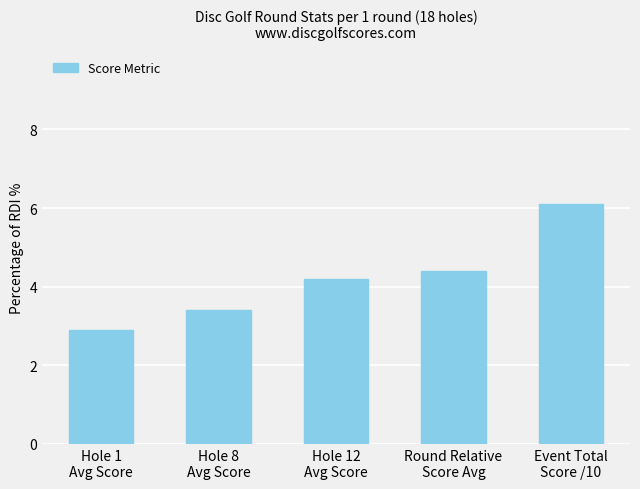

Reading right to left, list all the values displayed in this chart.

Event Total
Score /10=6.1	Round Relative
Score Avg=4.4	Hole 12
Avg Score=4.2	Hole 8
Avg Score=3.4	Hole 1
Avg Score=2.9